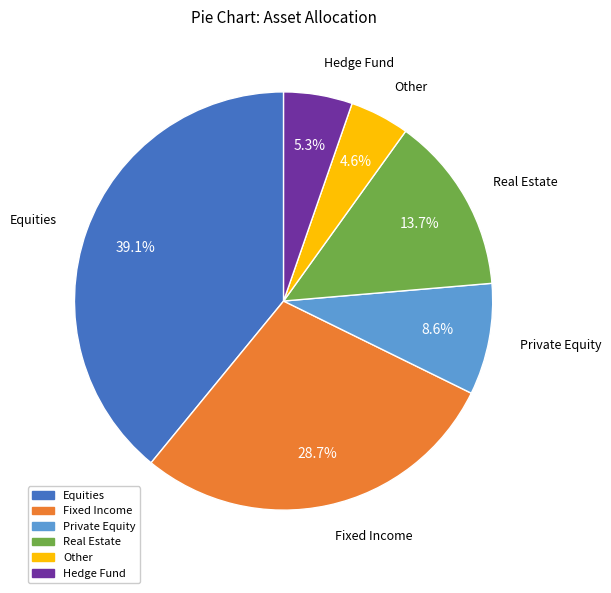

What is the largest slice in the pie chart?

Equities